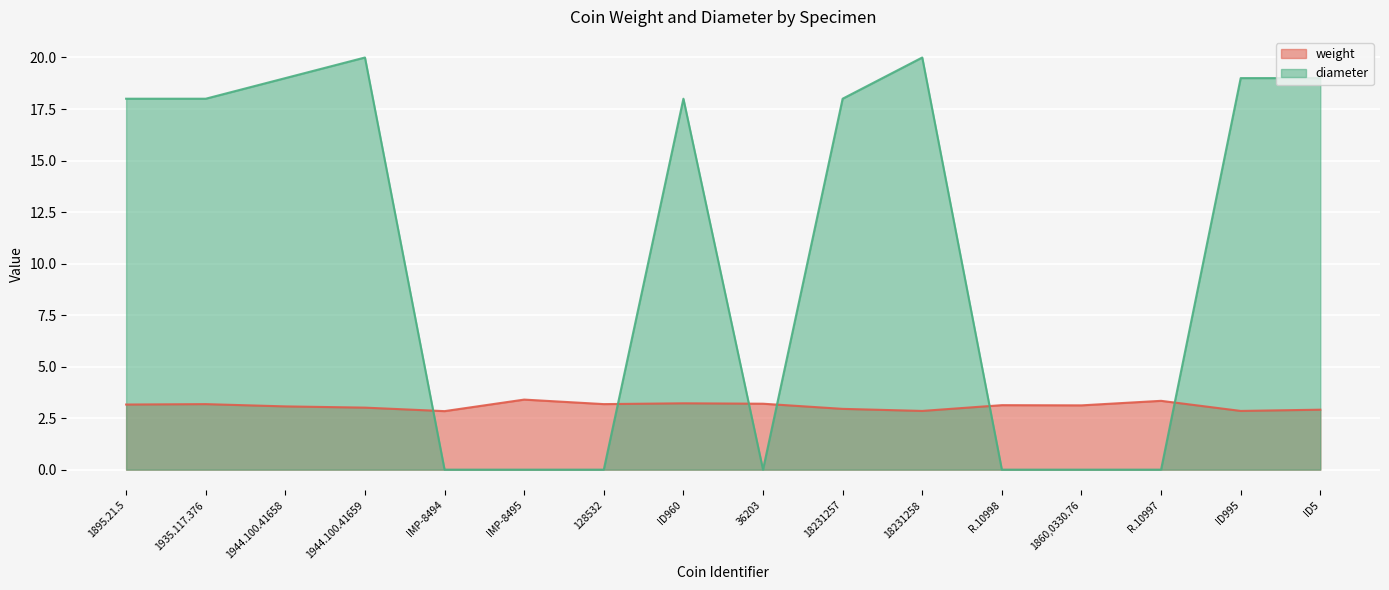

Where does the diameter series first go above 18?

1944.100.41658